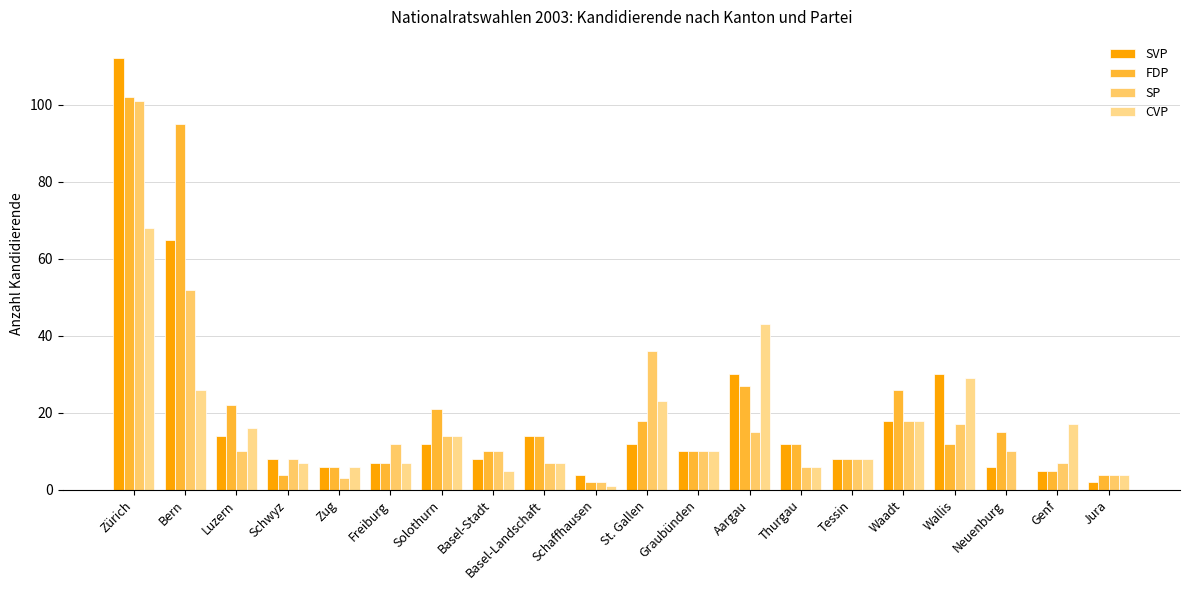

How many groups of bars are there?

20